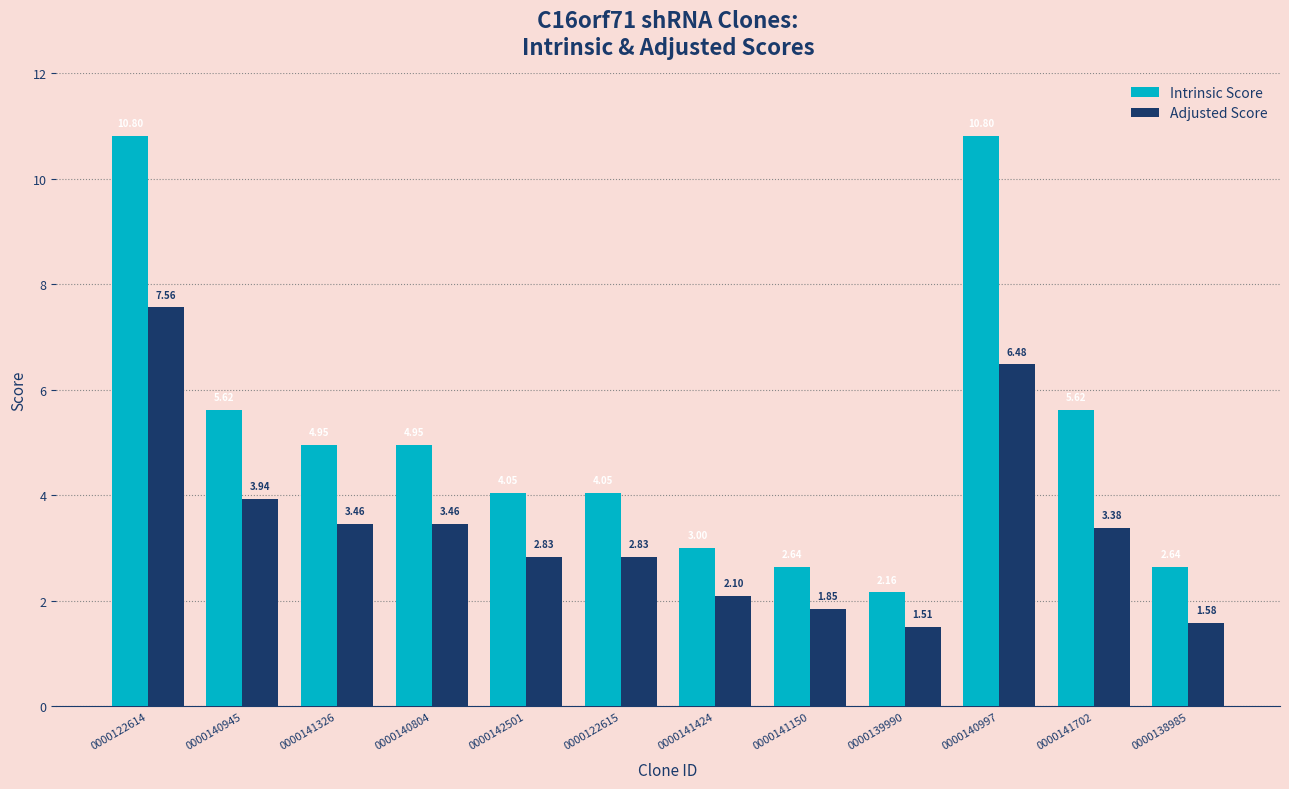

Between 0000141326 and 0000139990, which series saw the biggest shift?

Intrinsic Score